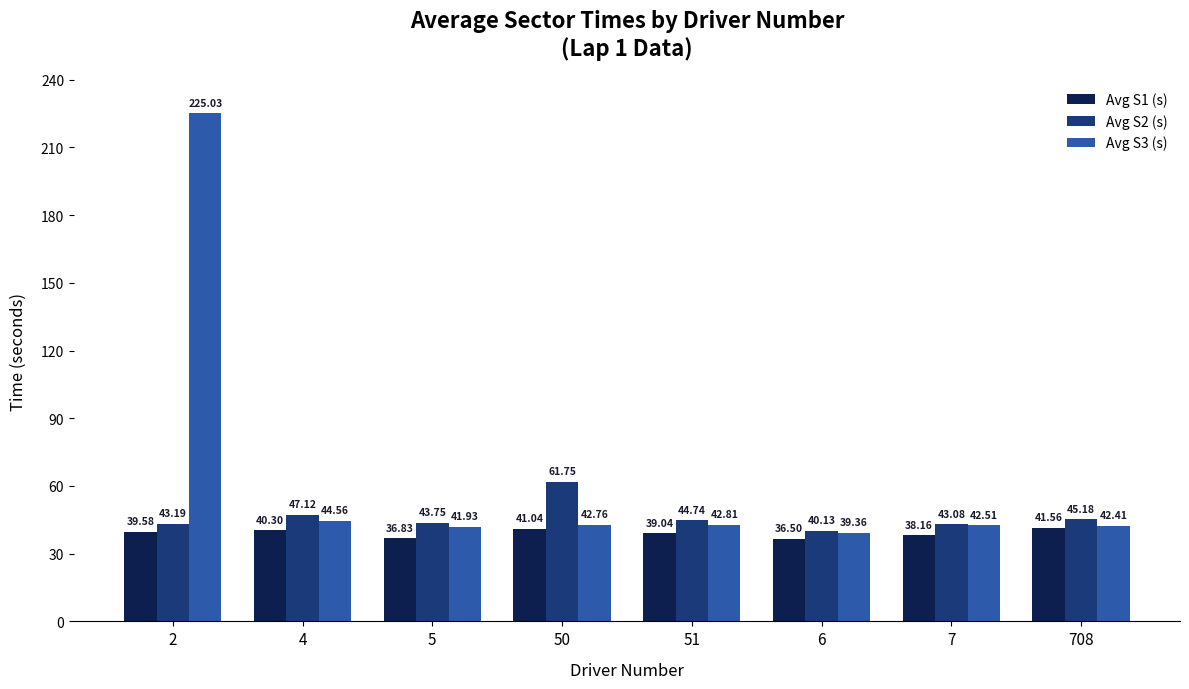

What are all the series names shown in the legend?

Avg S1 (s), Avg S2 (s), Avg S3 (s)